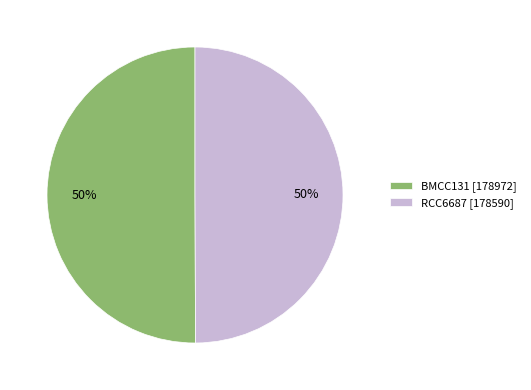

Approximately how many times larger is the value at BMCC131 [178972] compared to RCC6687 [178590]?

1.0